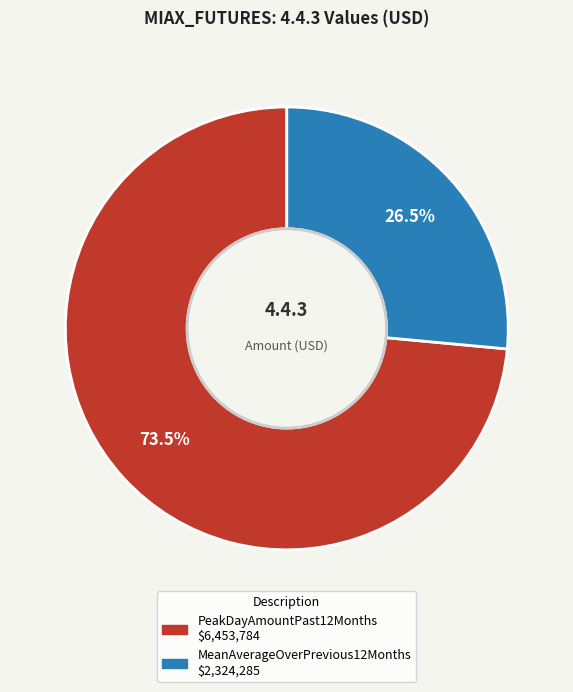

Which category has the biggest portion of the pie?

PeakDayAmountPast12Months